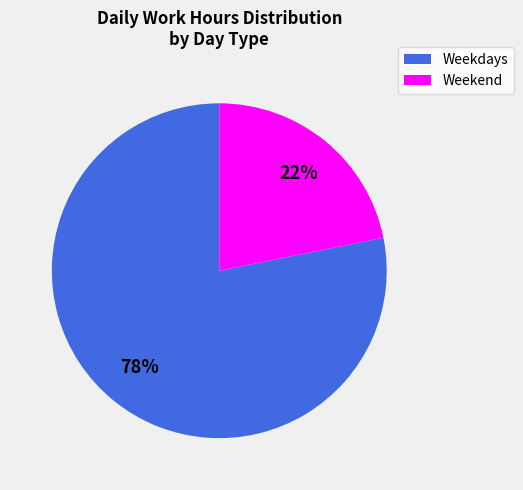

To the nearest percent, what is the difference between the largest and smallest slice percentages?

56%